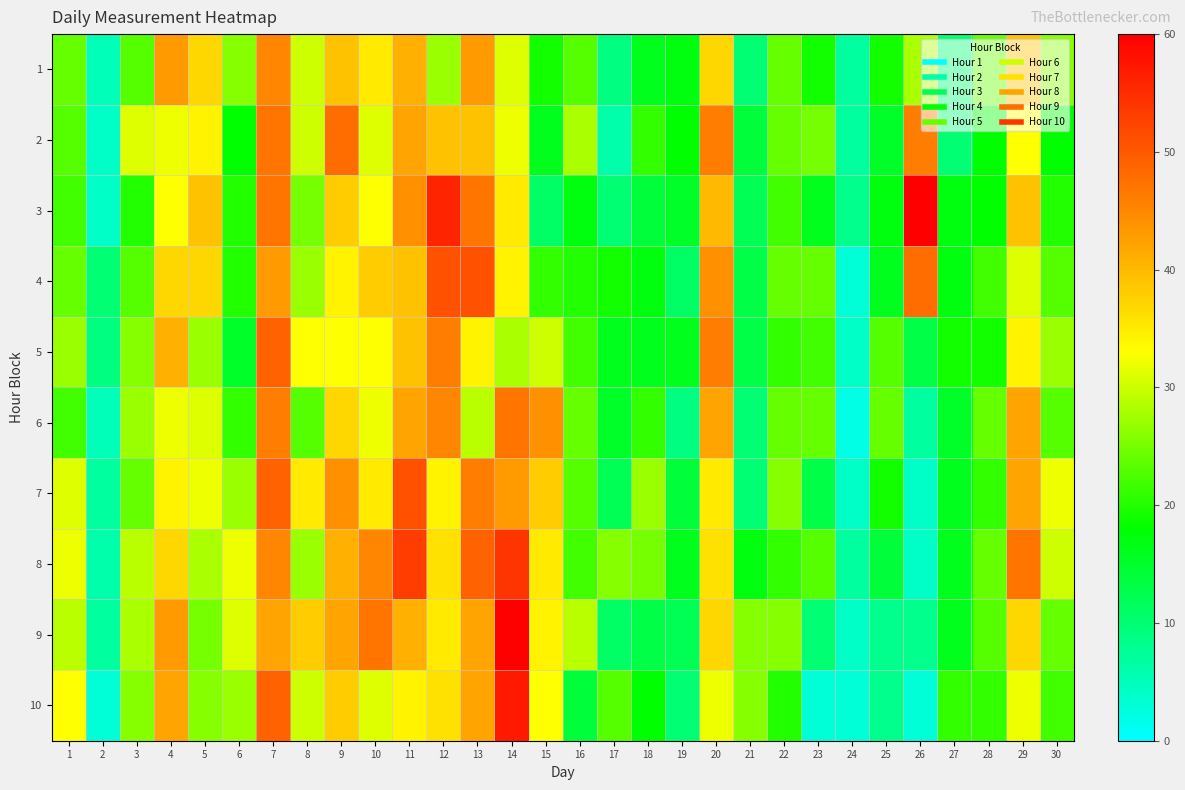

How many categories are shown in the chart?

30